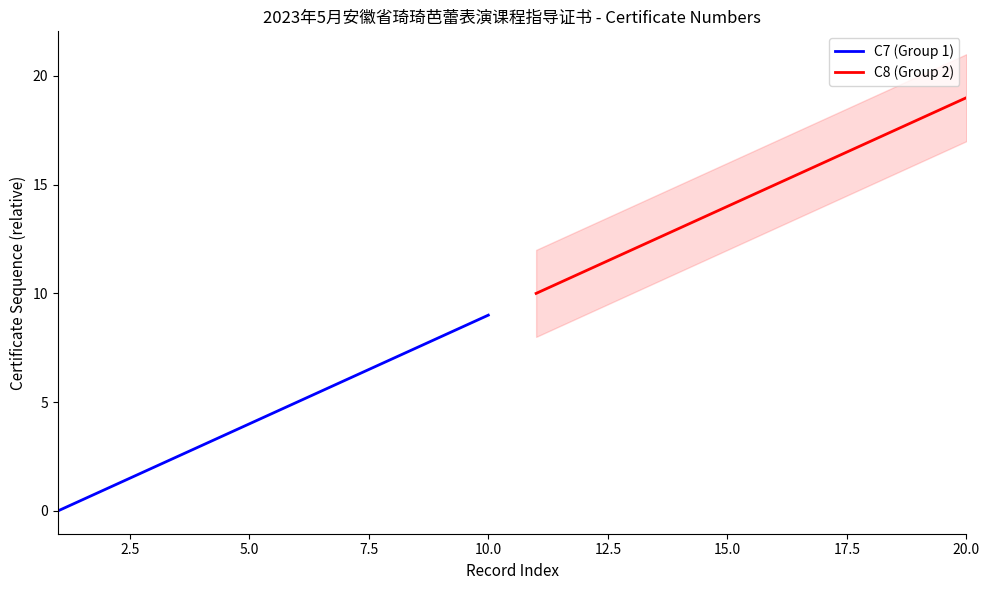

At which label does C8 (Group 2) reach its peak?

20.0